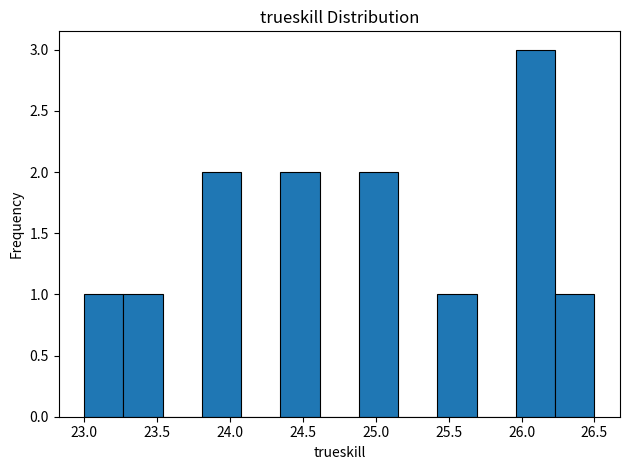

Reading left to right, transcribe this chart: for each bar, give the range it covers on the x-axis and its height. Neither the bar edges nor the heights are printed on the chart, so give them approximately, as read against the axes.

23.00 to 23.25: 1
23.25 to 23.55: 1
23.55 to 23.80: 0
23.80 to 24.10: 2
24.10 to 24.35: 0
24.35 to 24.60: 2
24.60 to 24.90: 0
24.90 to 25.15: 2
25.15 to 25.40: 0
25.40 to 25.70: 1
25.70 to 25.95: 0
25.95 to 26.25: 3
26.25 to 26.50: 1